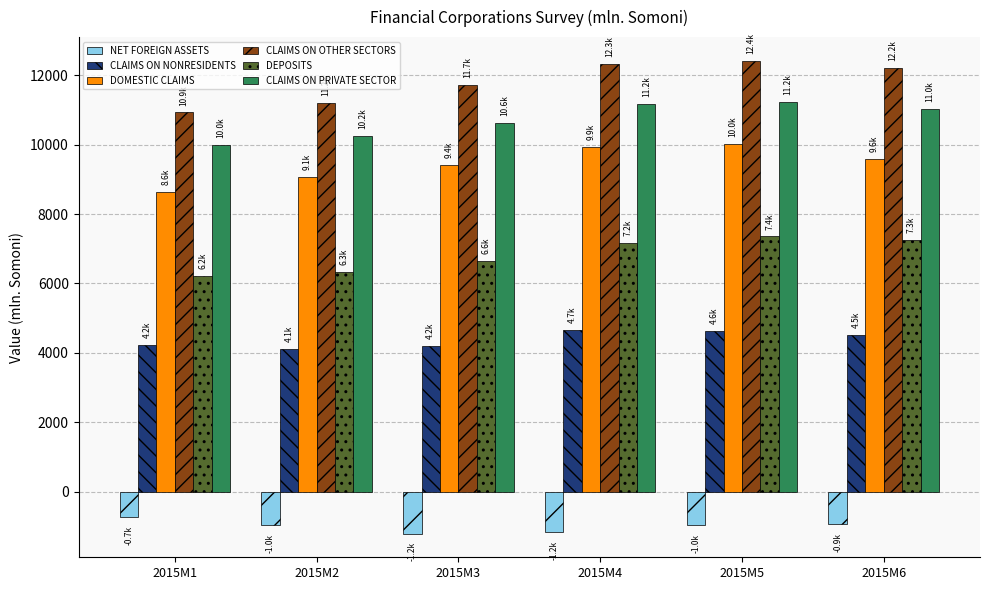

Rank the series by their maximum value, from lowest to highest.

NET FOREIGN ASSETS, CLAIMS ON NONRESIDENTS, DEPOSITS, DOMESTIC CLAIMS, CLAIMS ON PRIVATE SECTOR, CLAIMS ON OTHER SECTORS